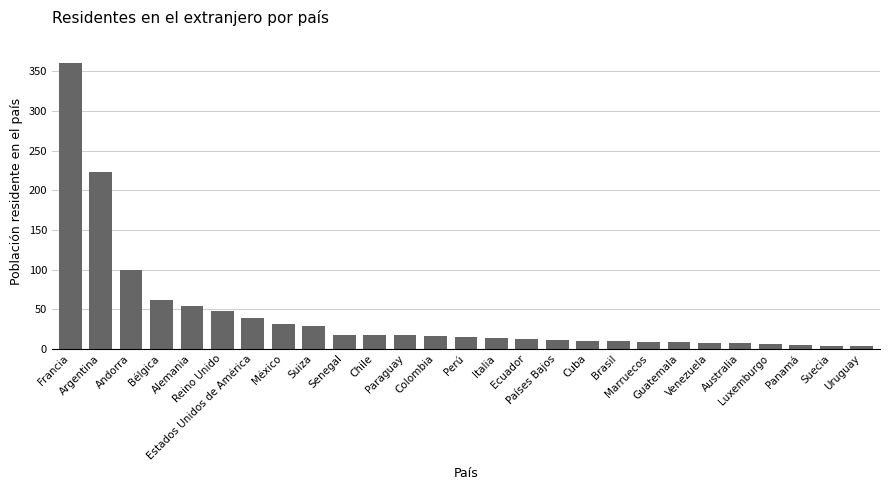

How many bars are there in total?

27